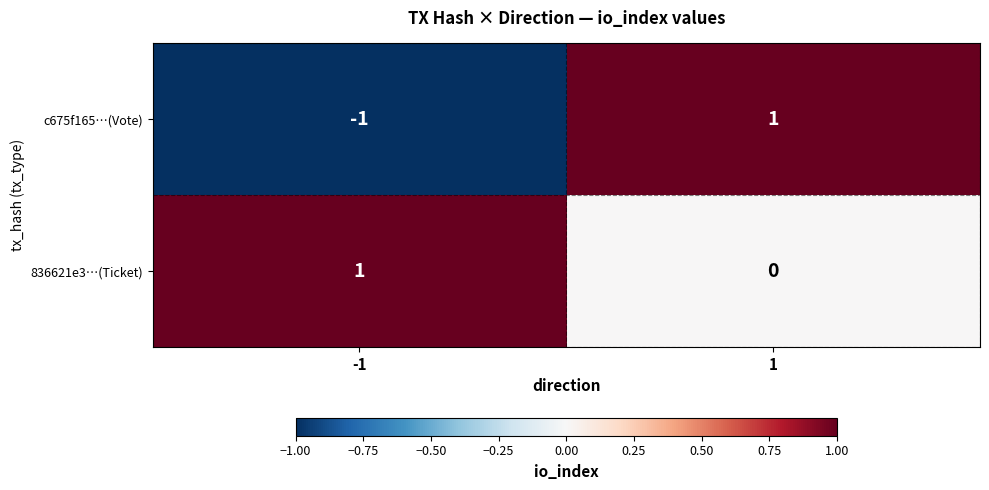

True or false: c675f165…(Vote) has a value of 2 at 1.

False